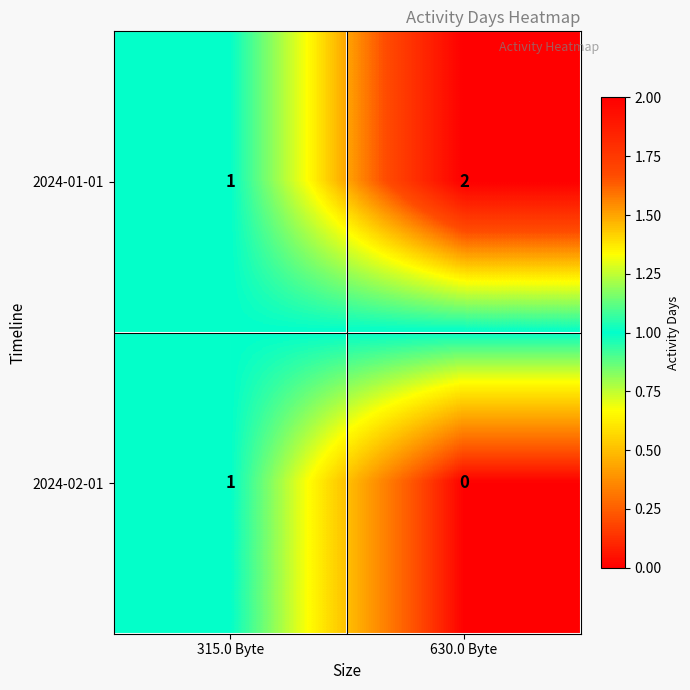

What is the sum of all 2024-01-01 values?

3